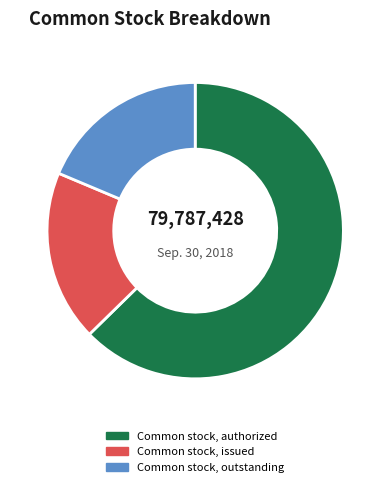

How many segments does this pie chart have?

3